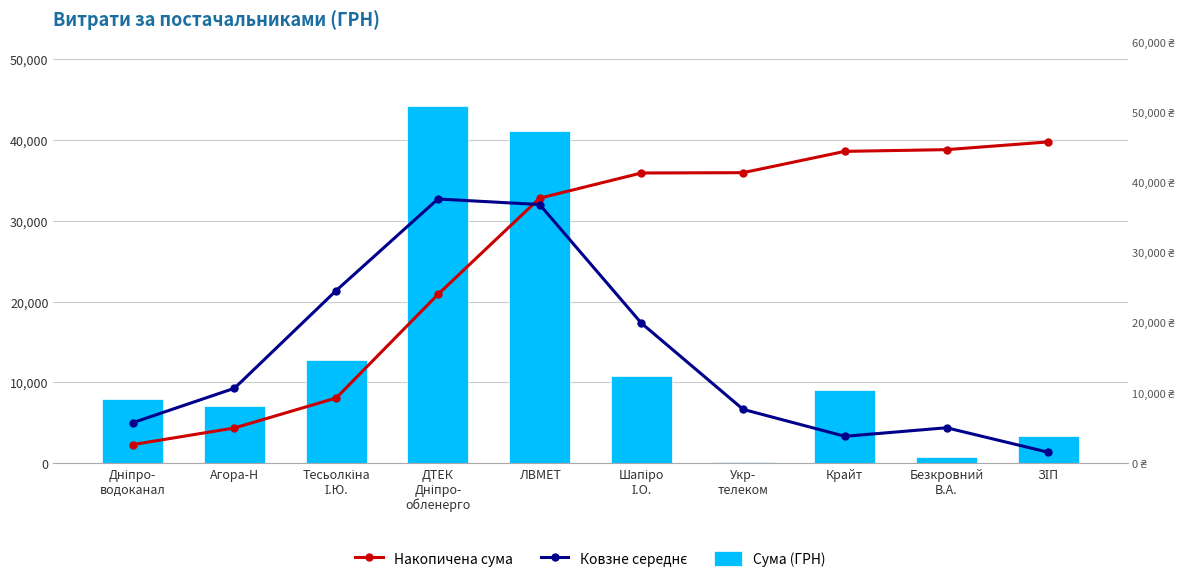

The Сума (ГРН) series shows 7109.0 at Агора-Н. True or false?

True